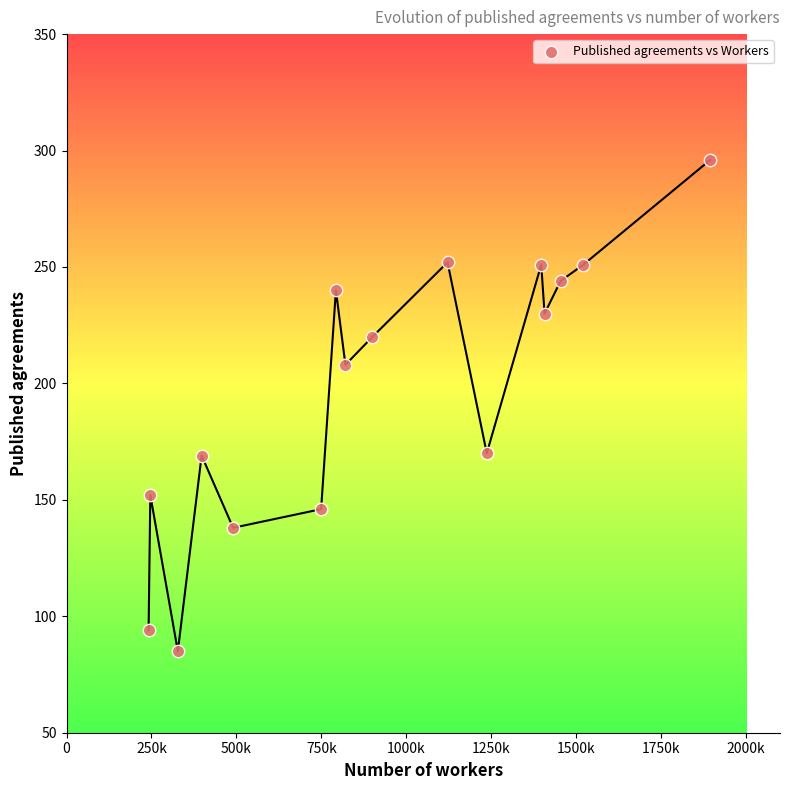

What is the range of X values (max minus min)?

1653307